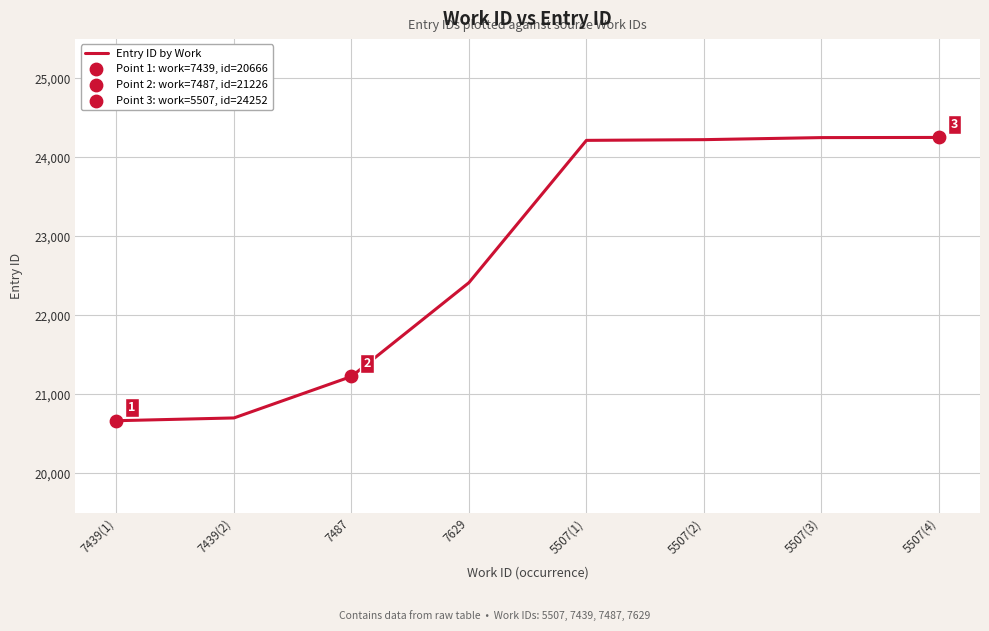

What is the change in value from 7439(2) to 7629?

+1713